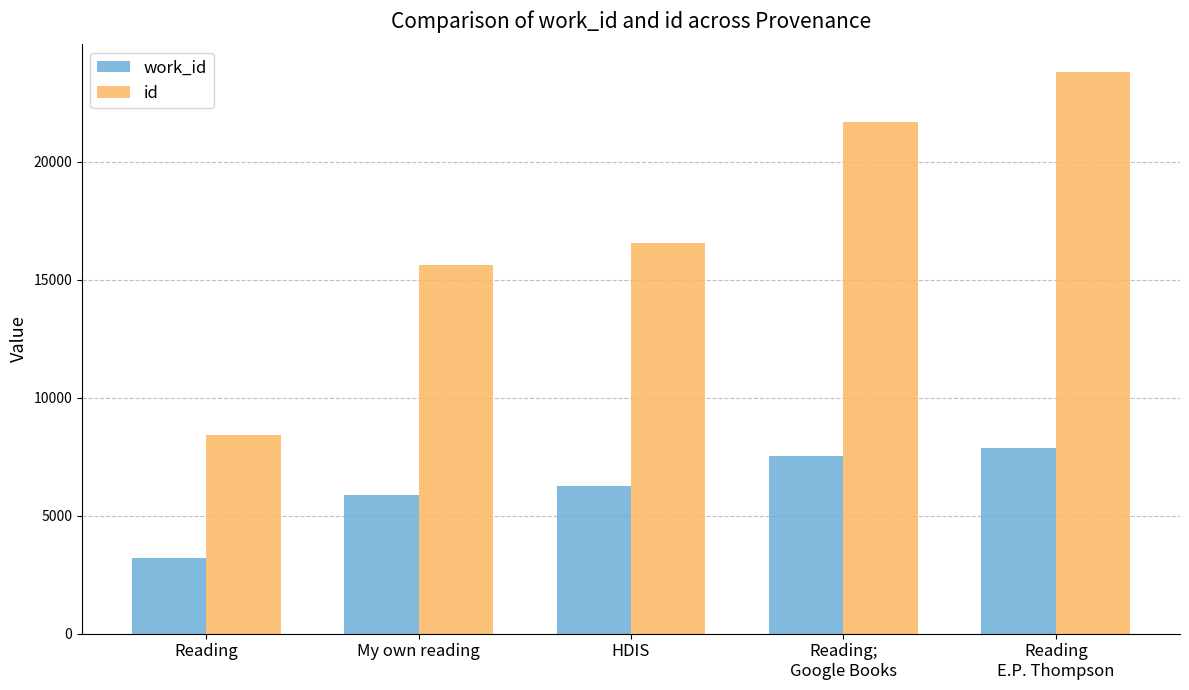

Reading right to left, list all the values displayed in this chart.

work_id: 7870	7542	6253	5871	3194
id: 23794	21701	16556	15611	8417